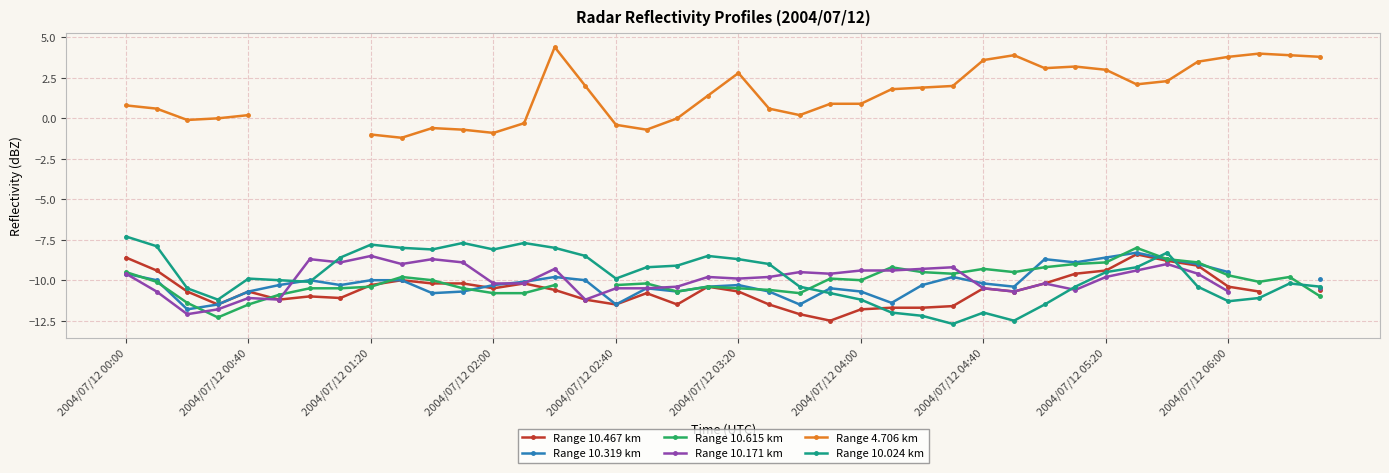

How many intersections are there between Range 10.467 km and Range 10.024 km?

3